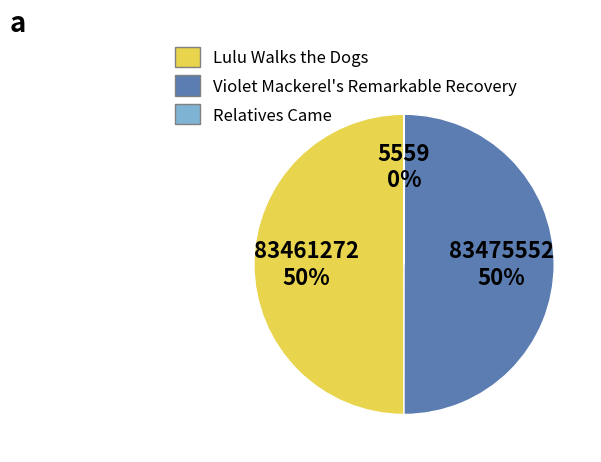

To the nearest percent, what is the average slice percentage?

33%